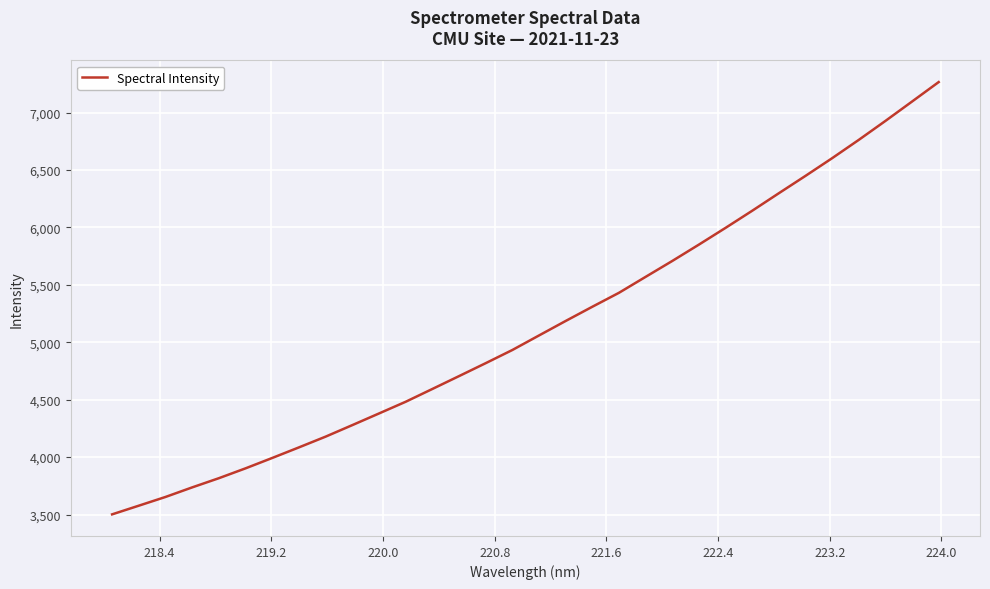

What is the difference between the maximum and minimum values?

3763.5